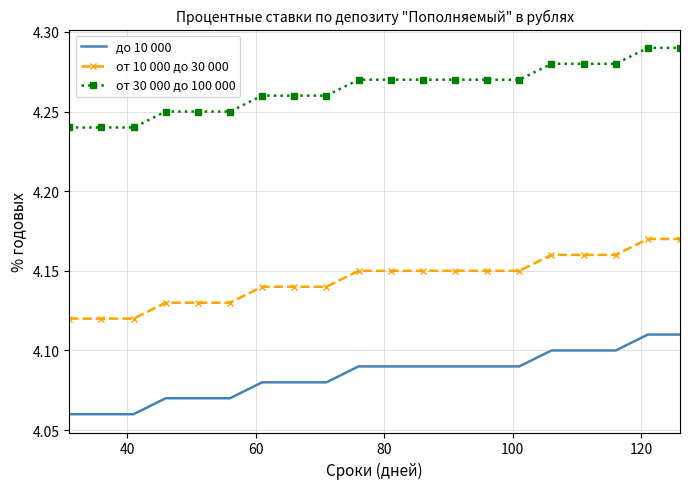

True or false: до 10 000 and от 10 000 до 30 000 intersect in this chart.

False